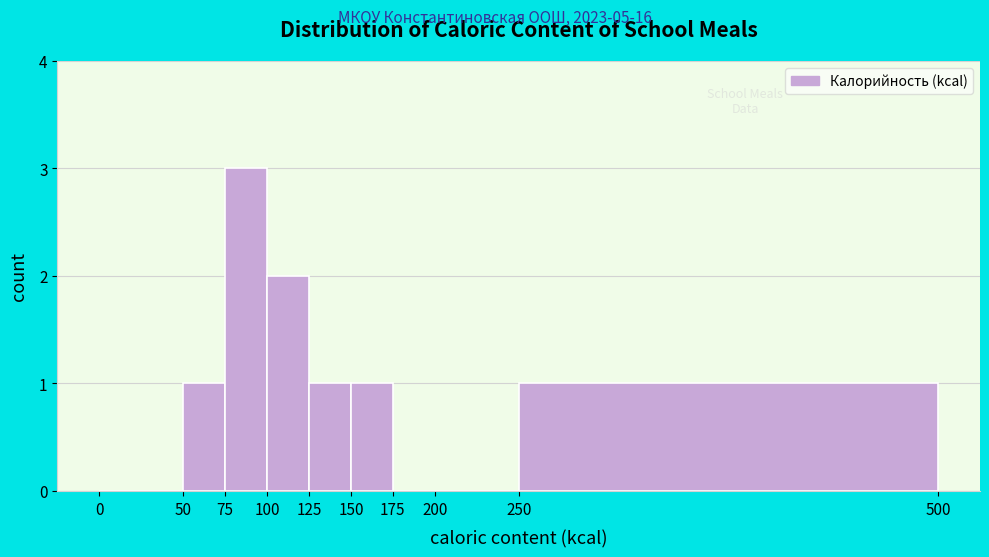

Reading left to right, list every bar in this chart as the range it spans on the x-axis followed by its height. The values are not printed on the chart, so give them approximately, as read against the axis.

0 to 50: 0
50 to 75: 1
75 to 100: 3
100 to 125: 2
125 to 150: 1
150 to 175: 1
175 to 200: 0
200 to 250: 0
250 to 500: 1